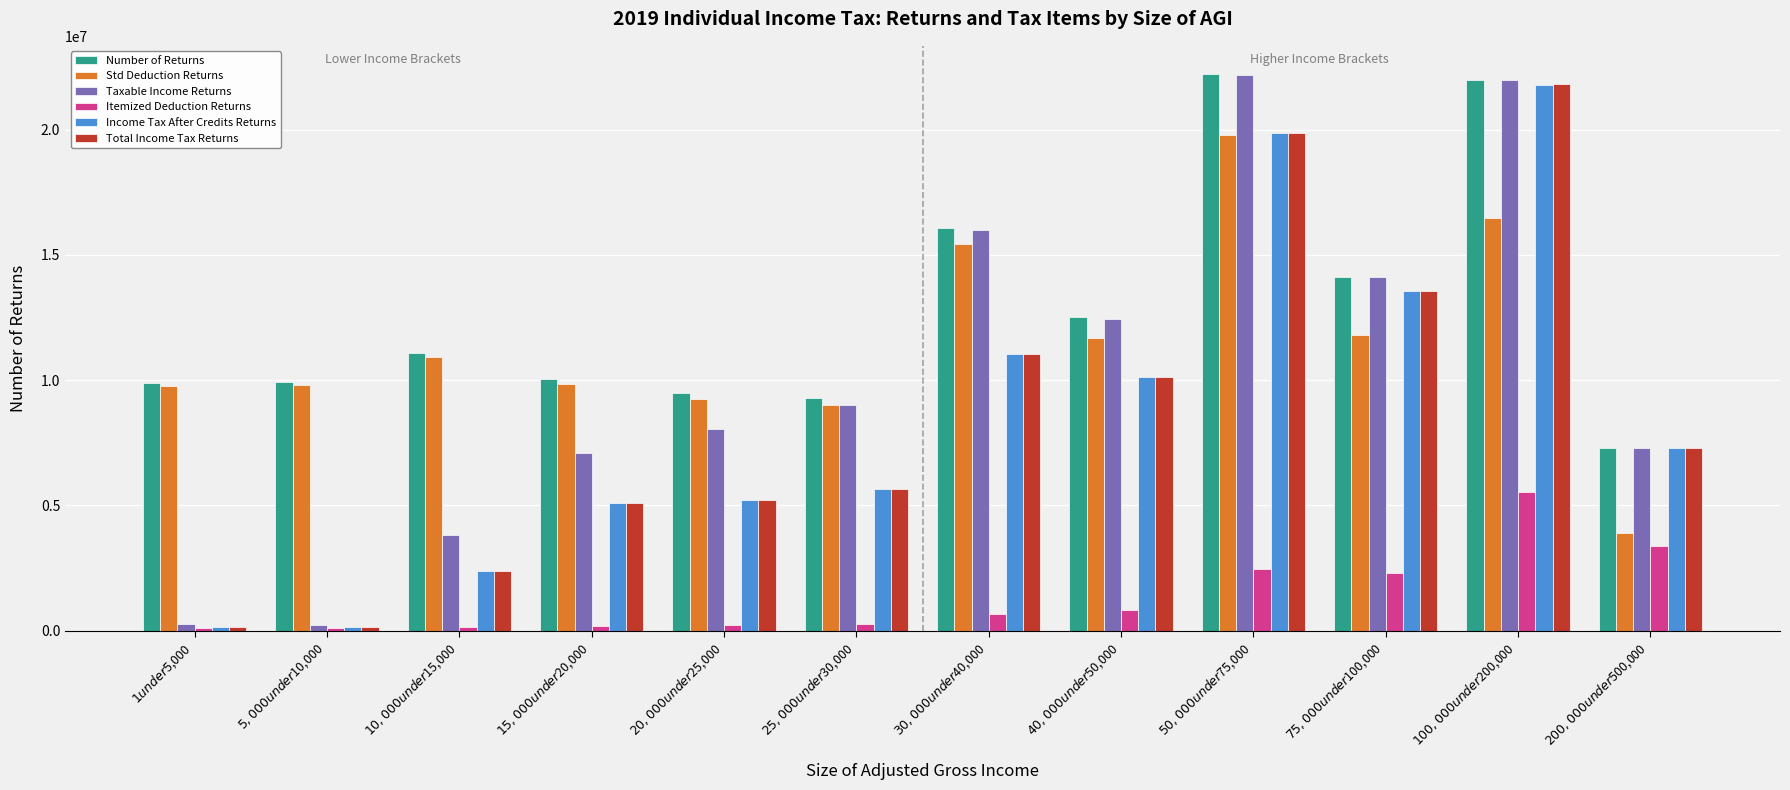

Does the chart contain stacked bars?

No